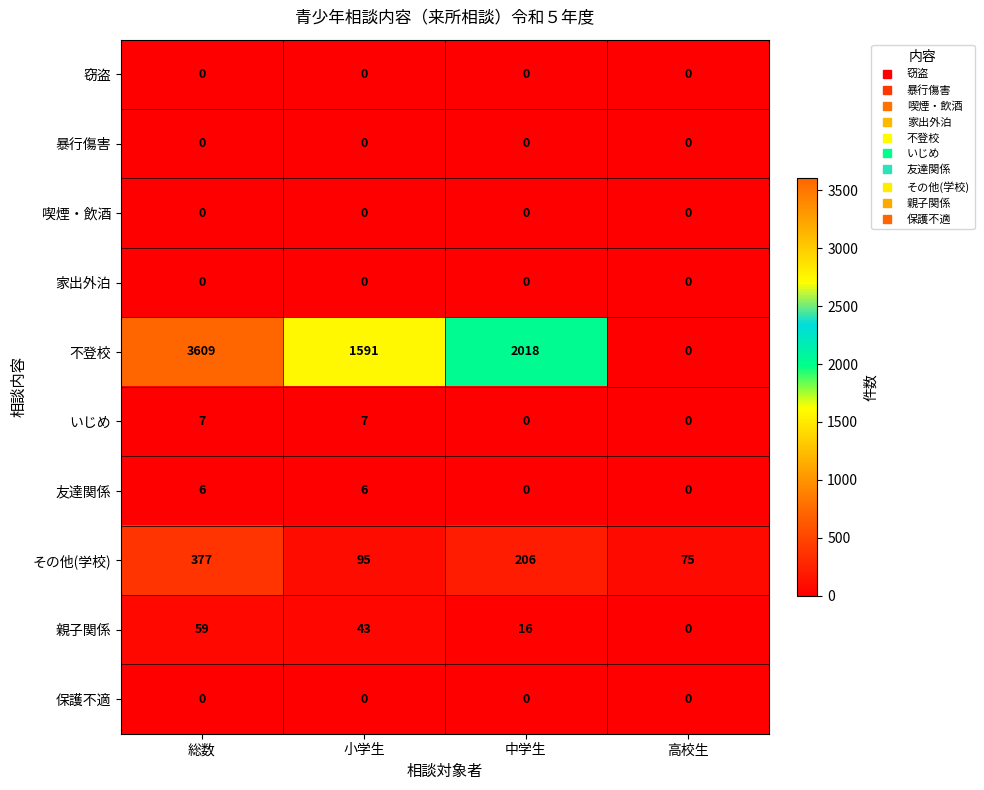

What is the difference between the maximum and second lowest values in the いじめ series?

7